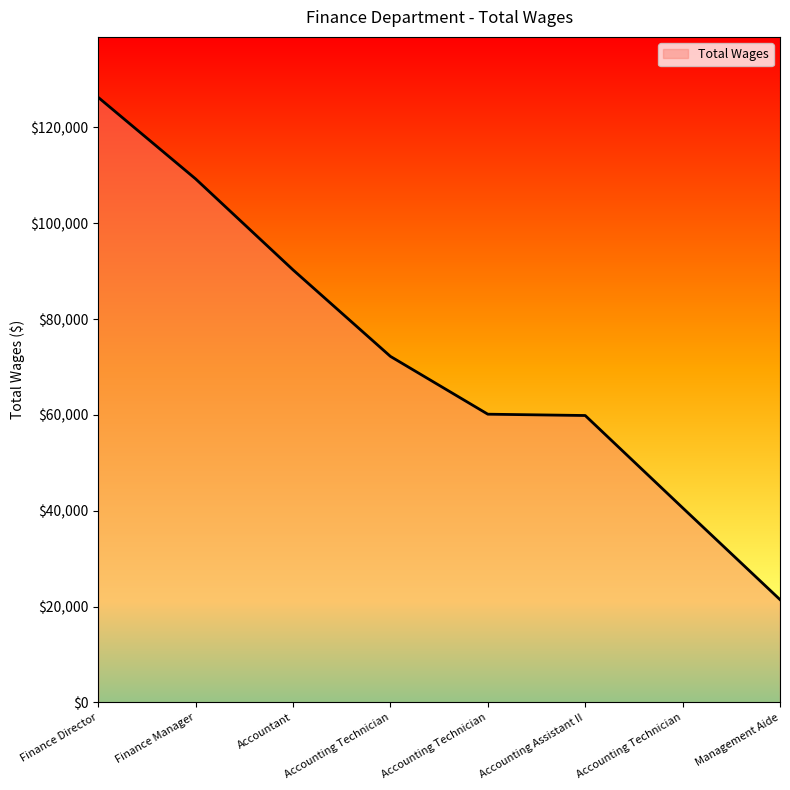

Which label corresponds to the smallest value in the chart?

Management Aide